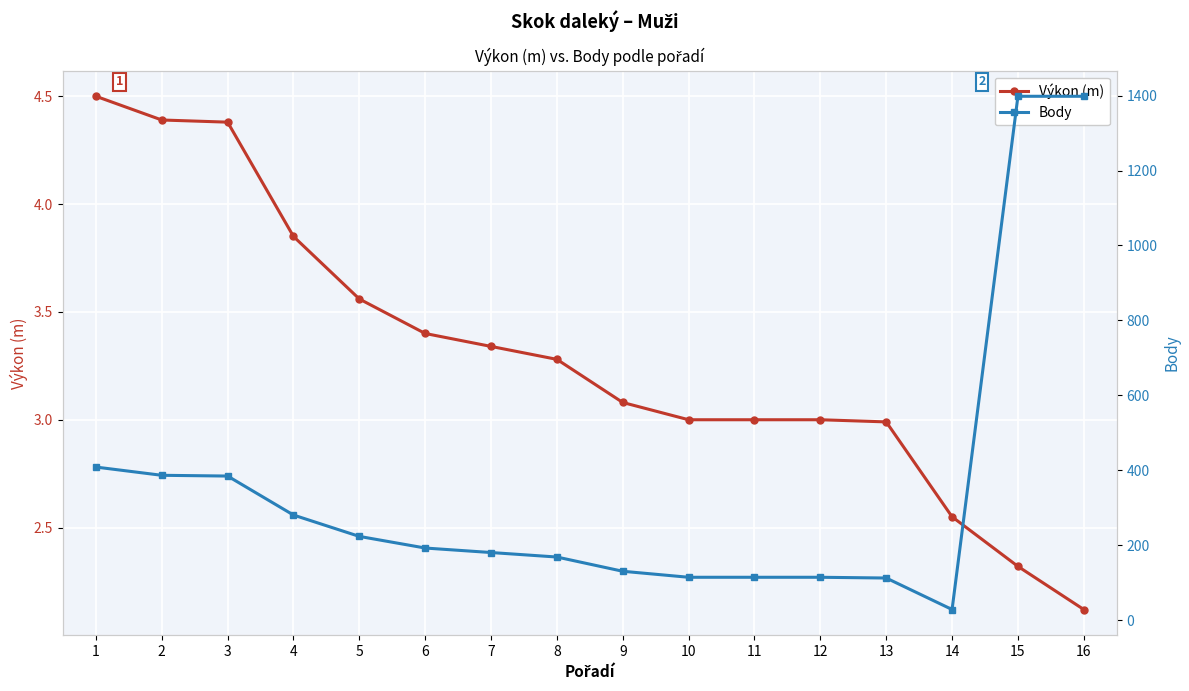

What is the maximum value shown in the chart?

1398.0